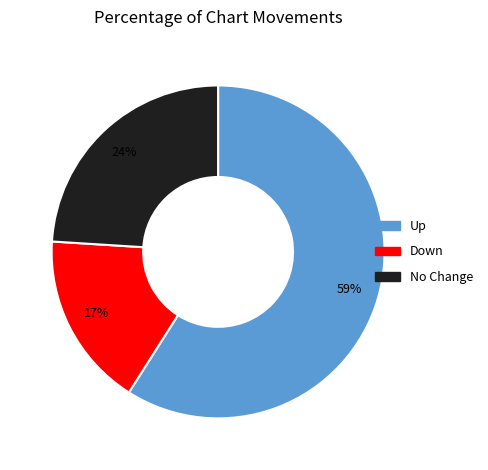

Which slice is the smallest?

Down